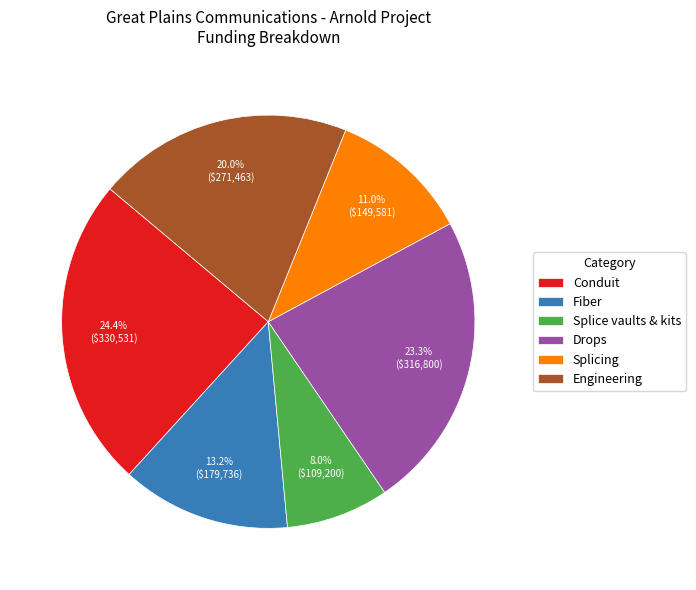

How much of the chart is everything except Drops?

76.7%